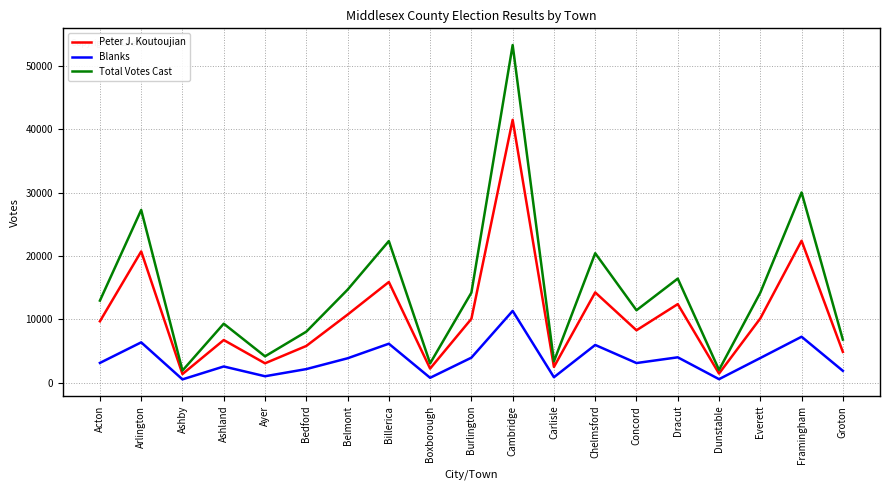

What is the average value of the Blanks series?

3665